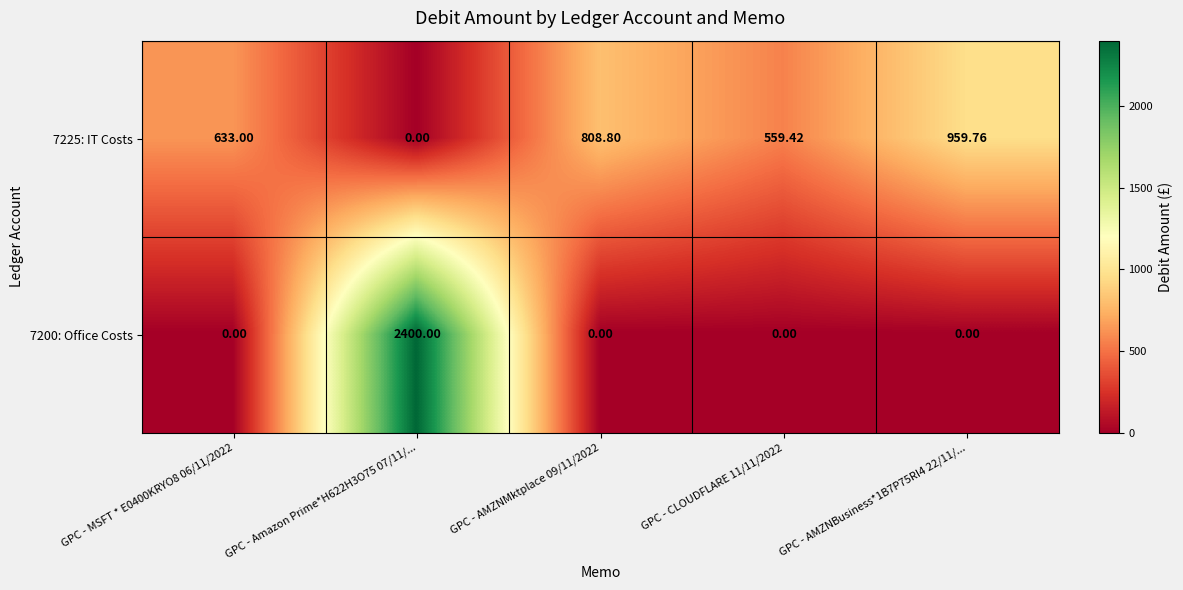

Is the value of 7225: IT Costs at GPC - AMZNBusiness*1B7P75RI4 22/11/... greater than the value of 7200: Office Costs at GPC - AMZNBusiness*1B7P75RI4 22/11/...?

Yes